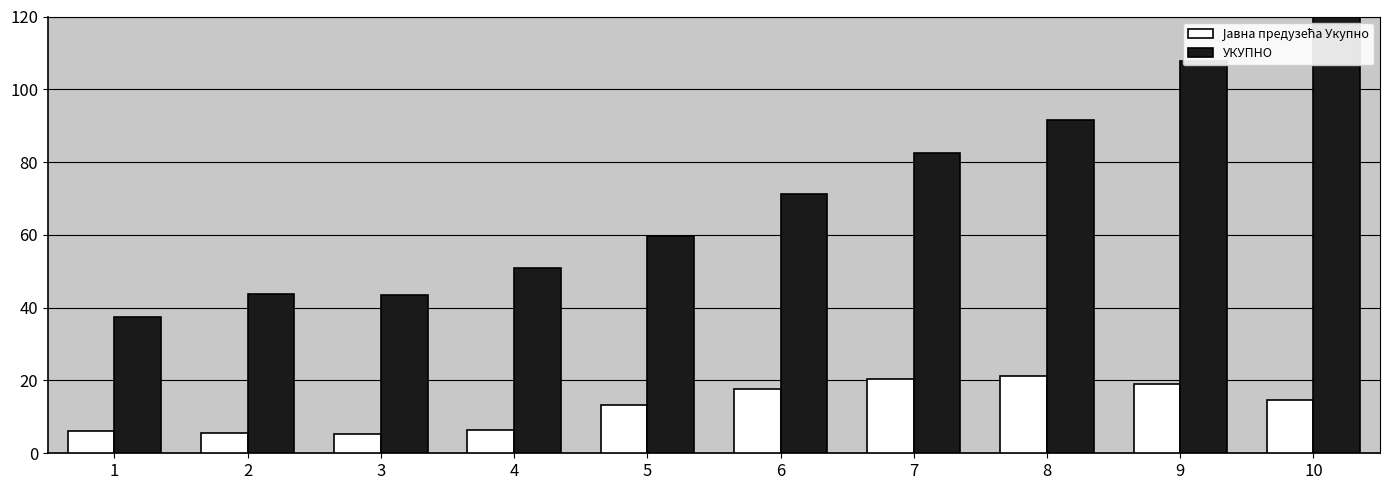

Which series has the largest total across all categories?

УКУПНО